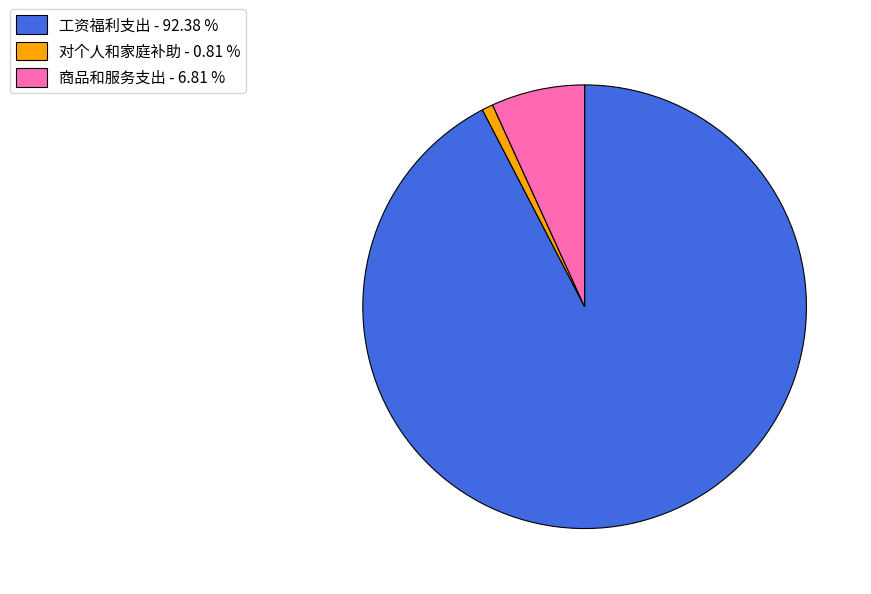

Does 工资福利支出 represent more than half of the total?

Yes